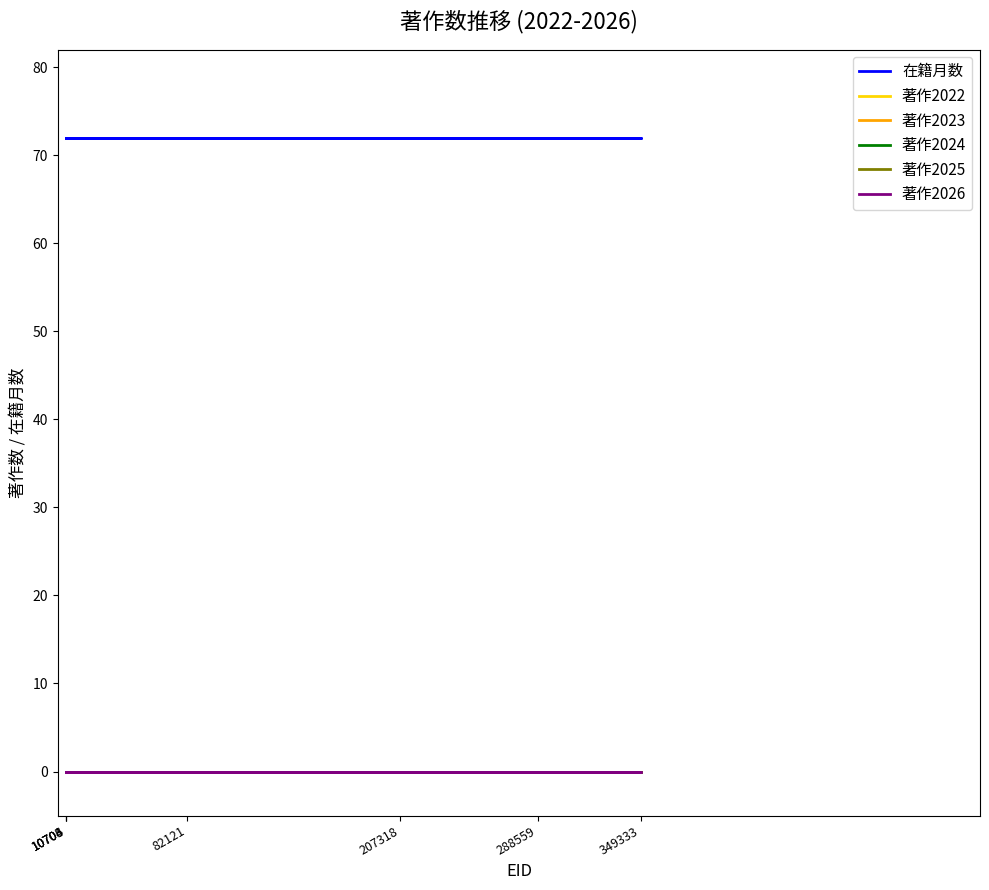

What is the total value across all series at 10706?

72